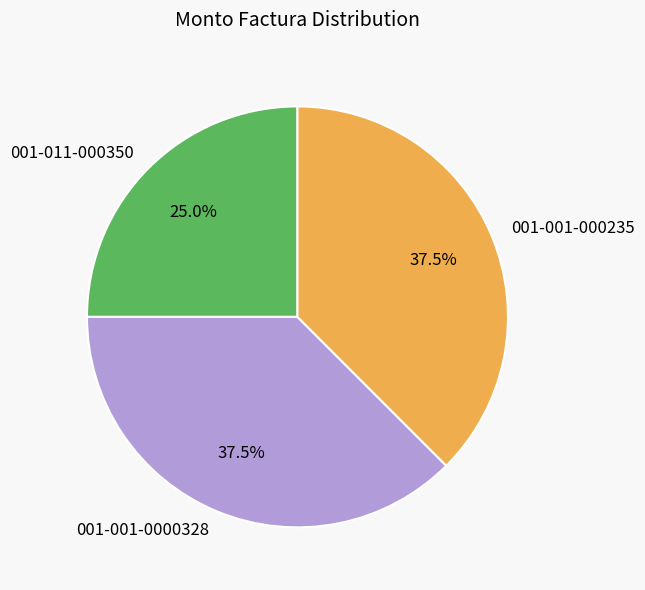

What is the ratio of the value at 001-011-000350 to the value at 001-001-0000328?

0.7